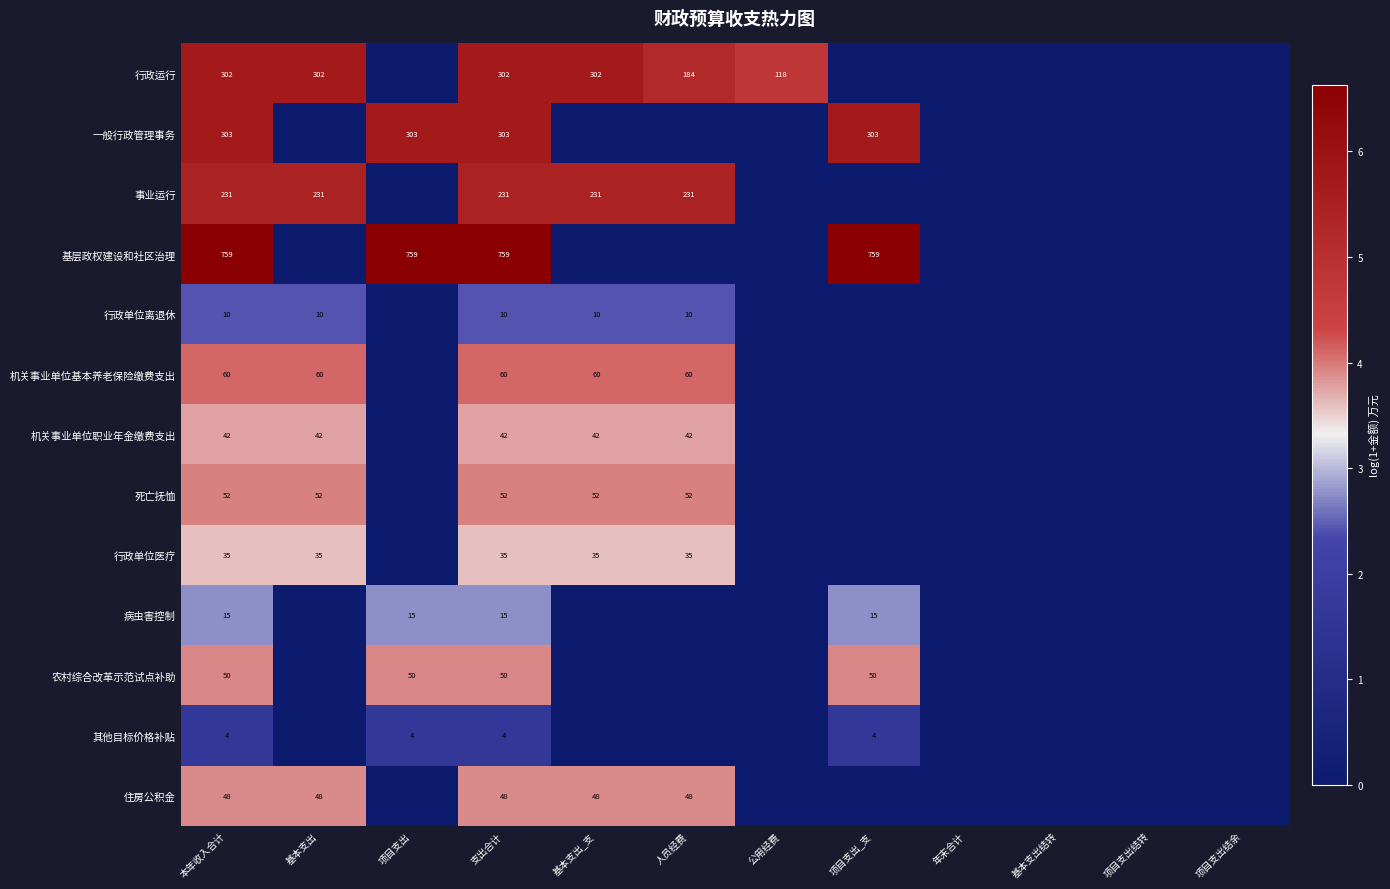

The value of 死亡抚恤 at 基本支出 is 52. True or false?

True